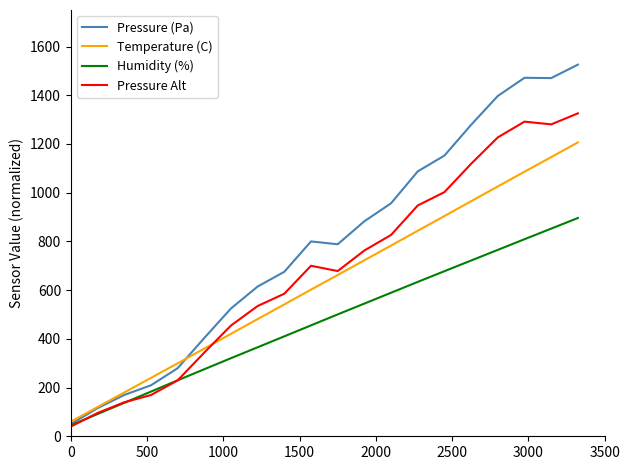

Which series has the largest total across all categories?

Pressure (Pa)